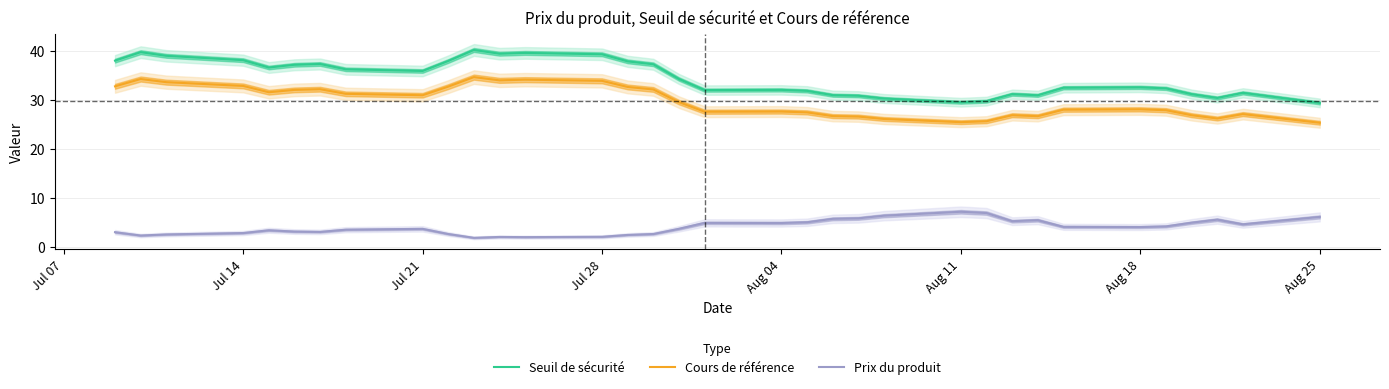

Is it true that Seuil de sécurité equals 9.6 at Aug 04?

False